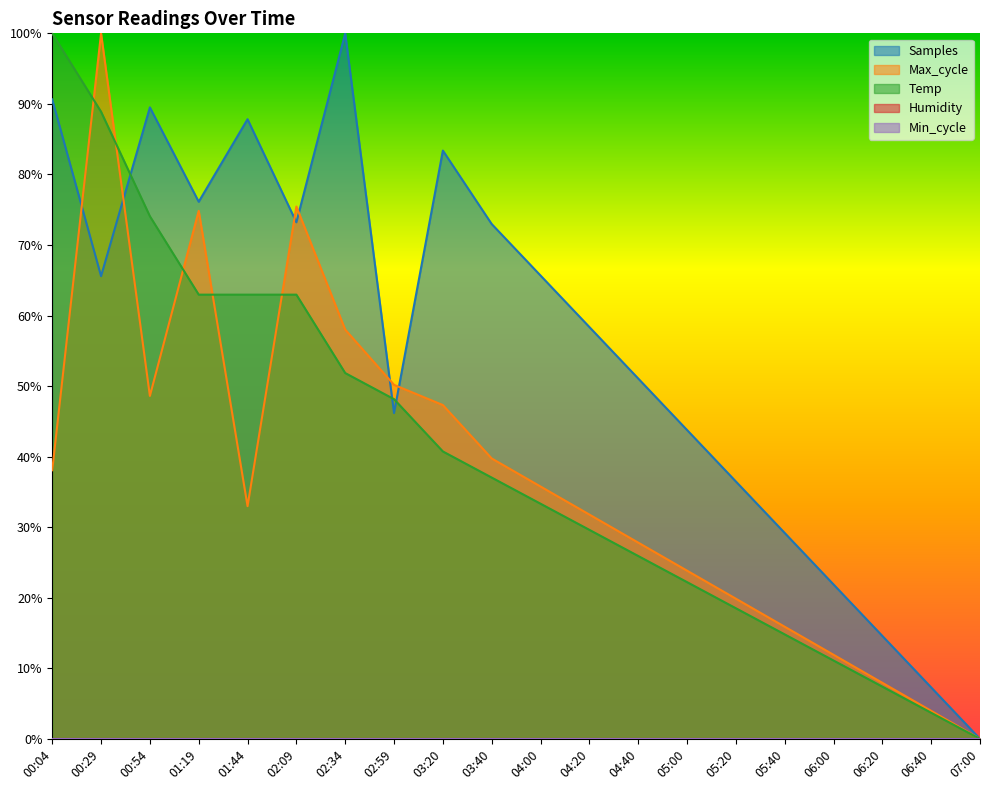

Is it true that Max_cycle equals 33.7 at 05:00?

False